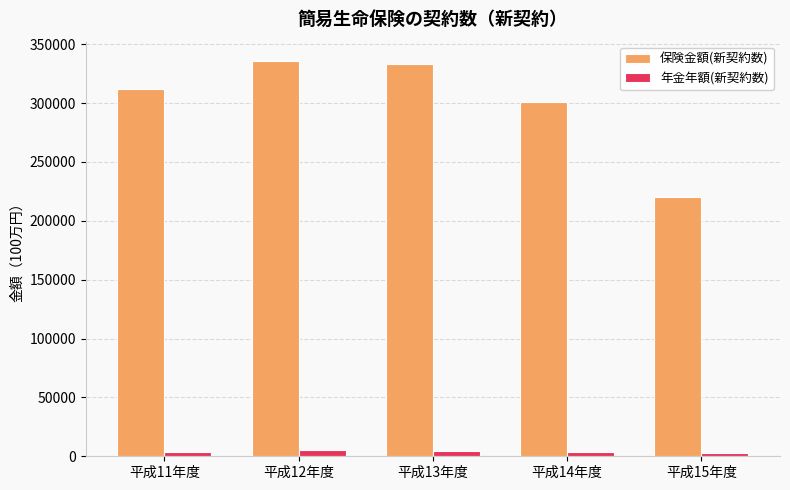

Which series has the widest spread of values?

保険金額(新契約数)